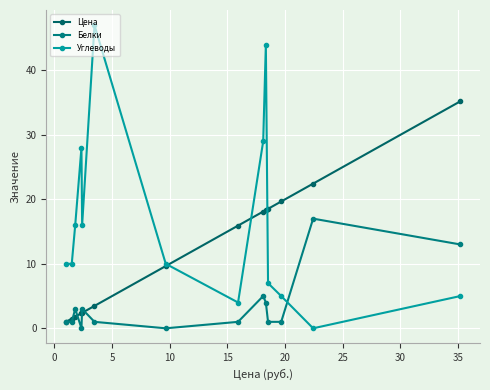

What is the maximum value shown in the chart?

47.0